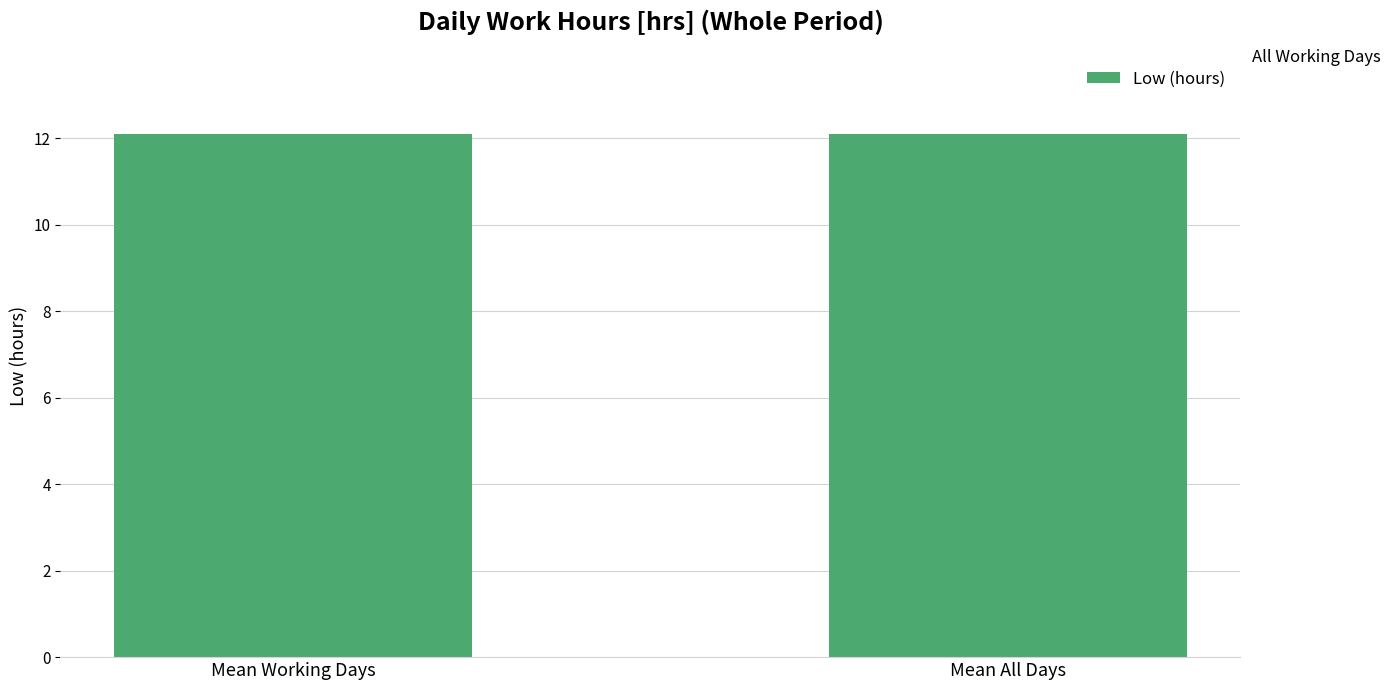

How many distinct data groups are displayed?

1